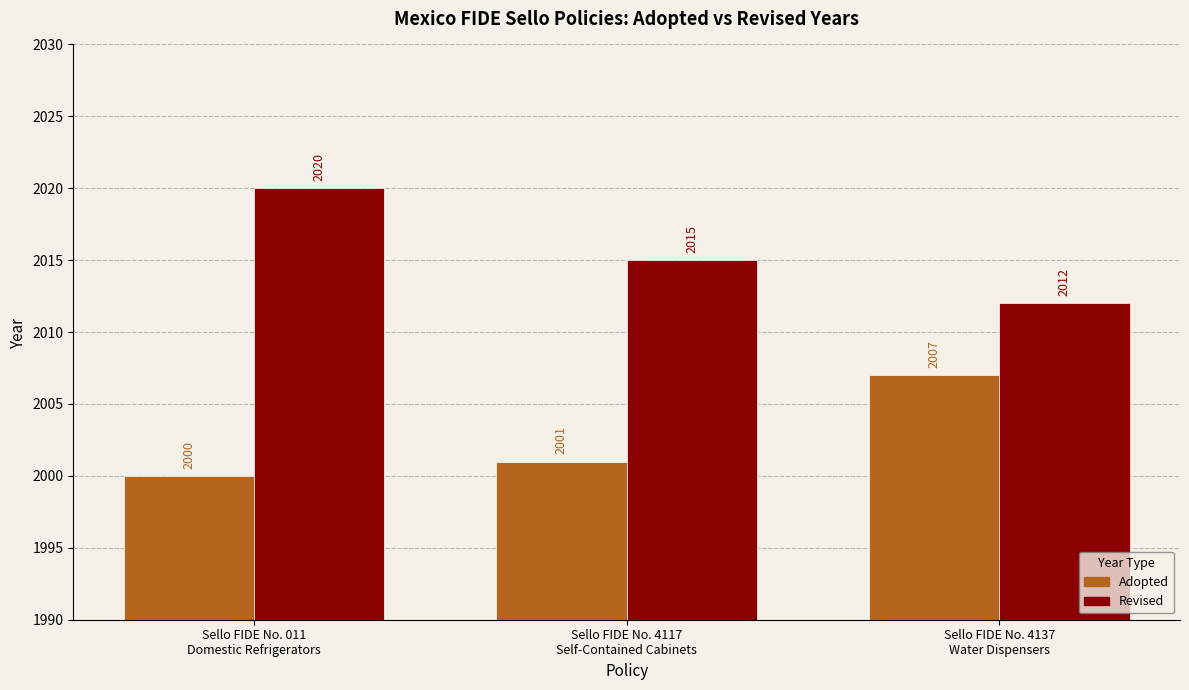

Reading left to right, list all the values displayed in this chart.

Adopted: 2000	2001	2007
Revised: 2020	2015	2012